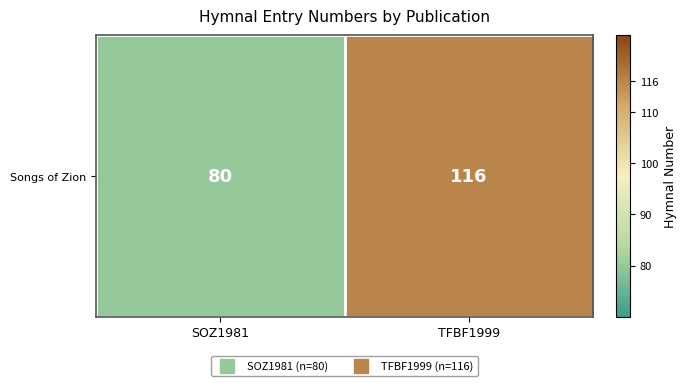

Approximately how many times larger is the value at SOZ1981 compared to TFBF1999?

0.7